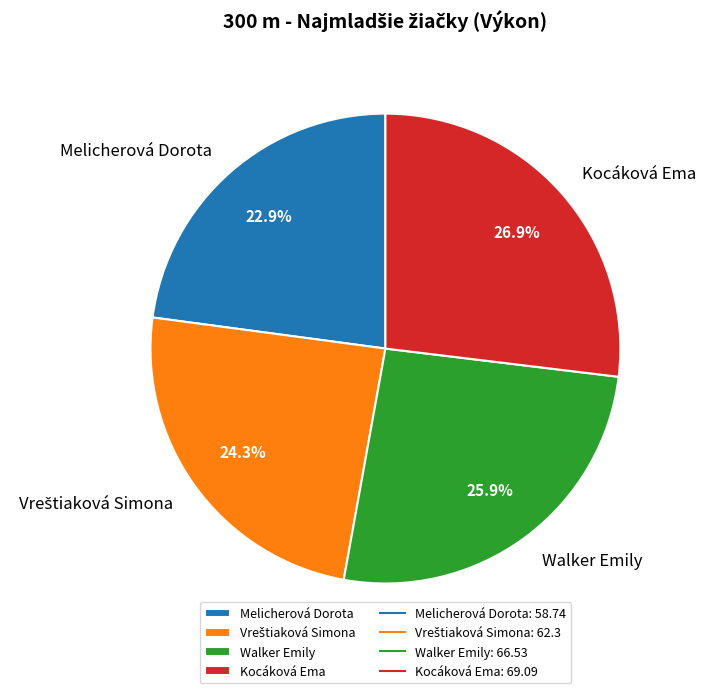

How many segments does this pie chart have?

4